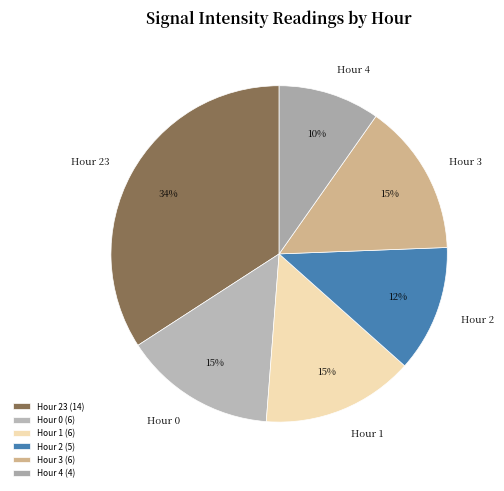

What is the ratio of the value at Hour 1 to the value at Hour 2?

1.2